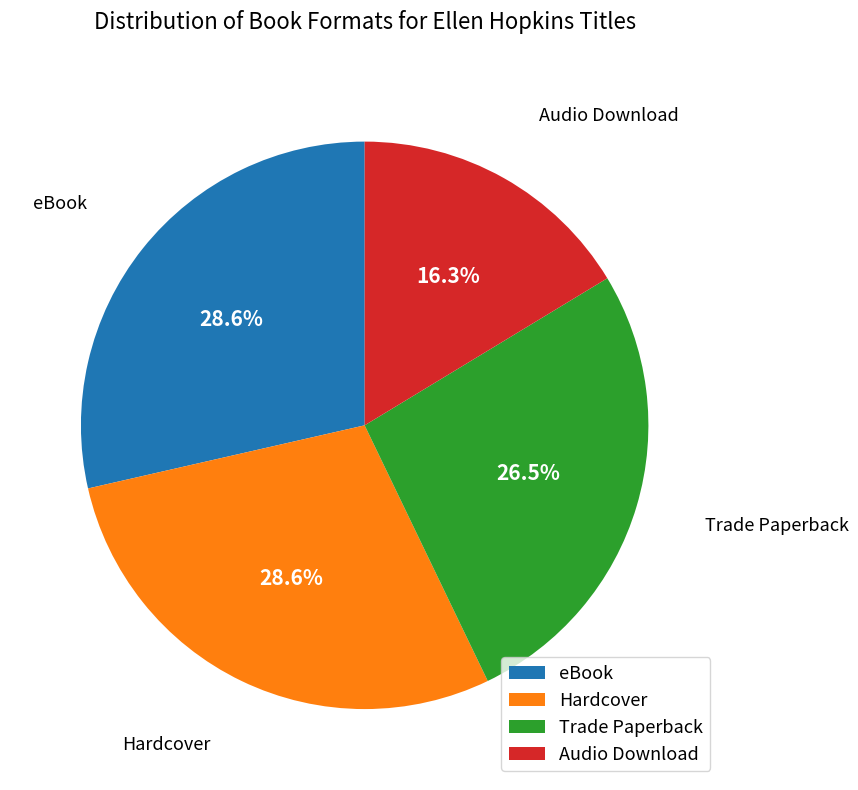

What is the ratio of the value at eBook to the value at Hardcover?

1.0